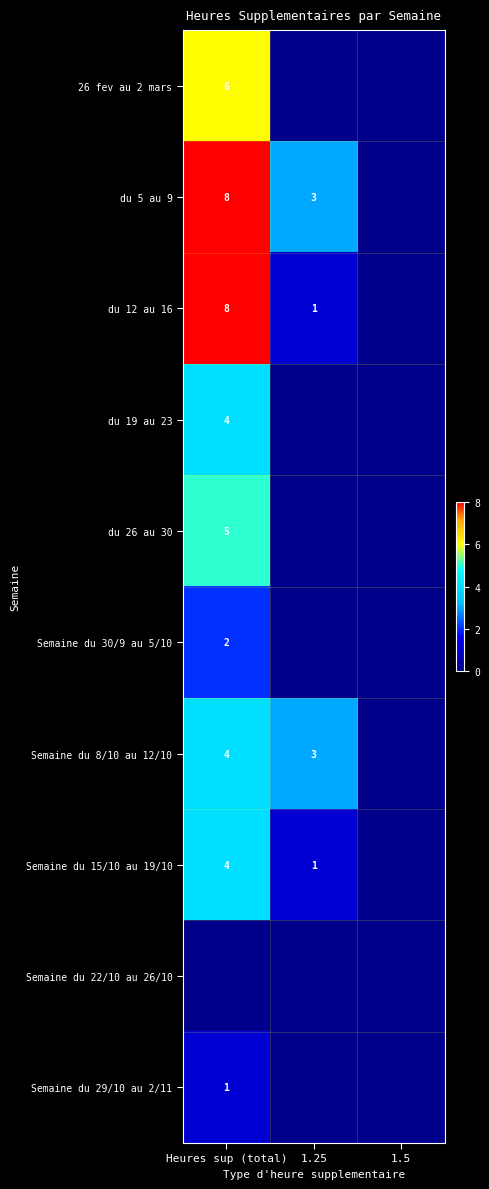

The value of Semaine du 15/10 au 19/10 at 1.25 is 2. True or false?

False